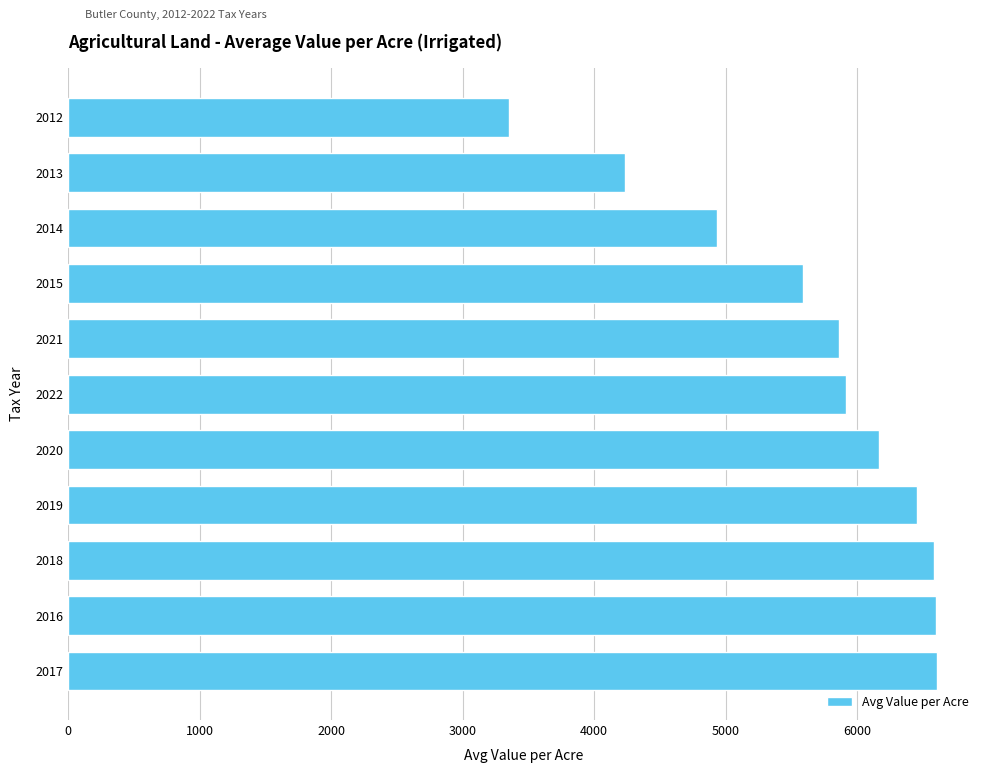

What value does the data have at 2022?

5912.4